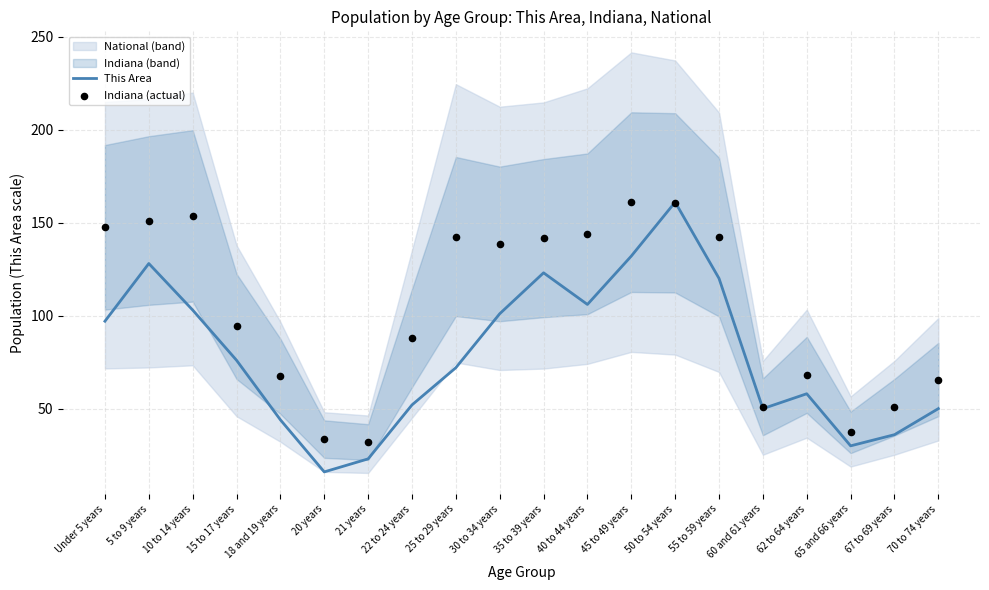

Is the value of This Area at 45 to 49 years greater than the value of Indiana (actual) at 20 years?

Yes